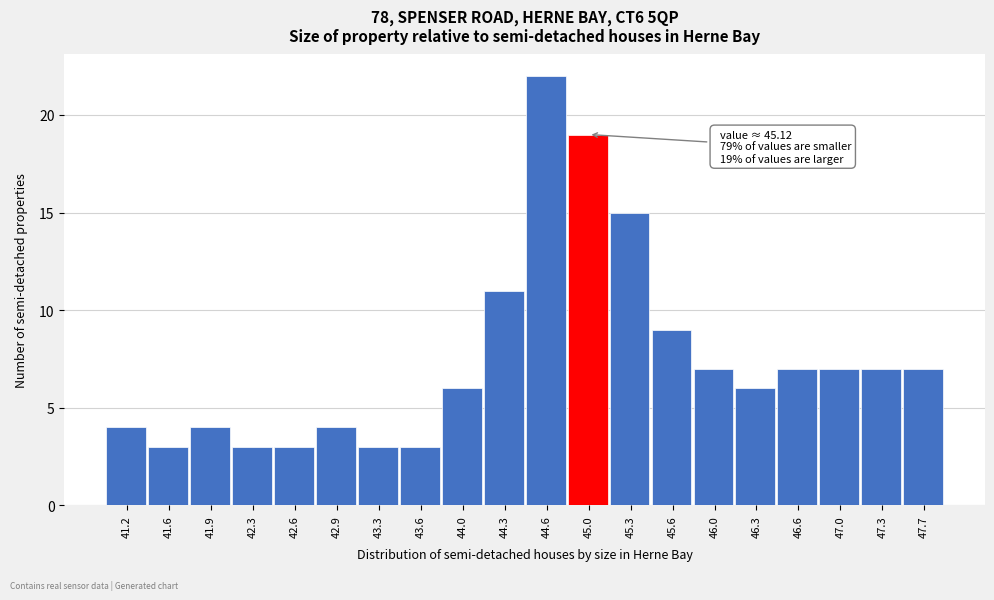

Reading left to right, extract all data points from this chart.

4	3	4	3	3	4	3	3	6	11	22	19	15	9	7	6	7	7	7	7